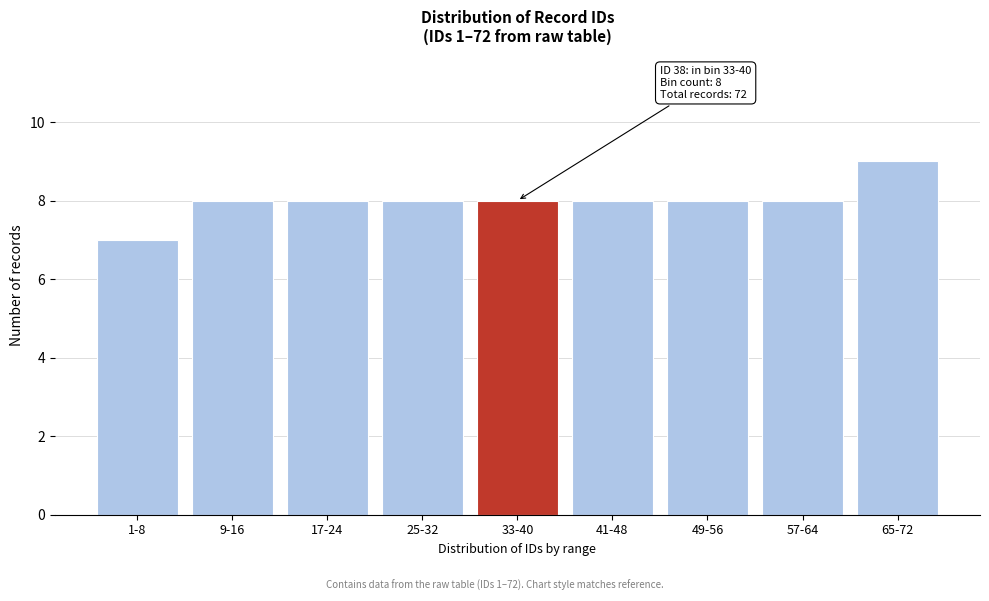

Reading left to right, extract all data points from this chart.

7	8	8	8	8	8	8	8	9